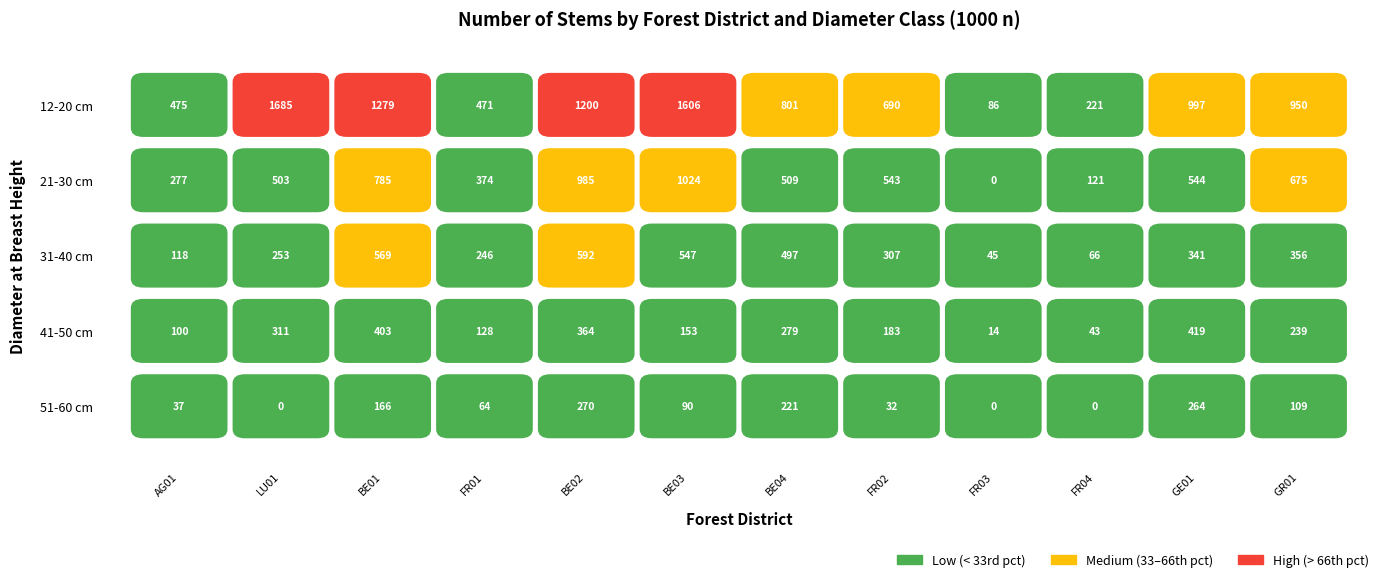

What is the difference between the highest and lowest values at BE01?

1113